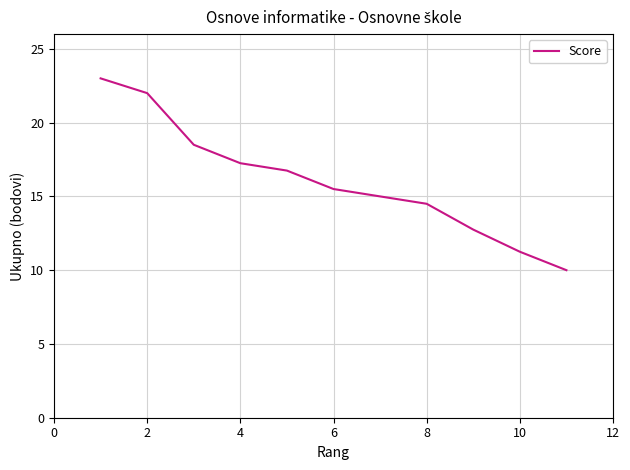

What is the maximum value shown in the chart?

23.0